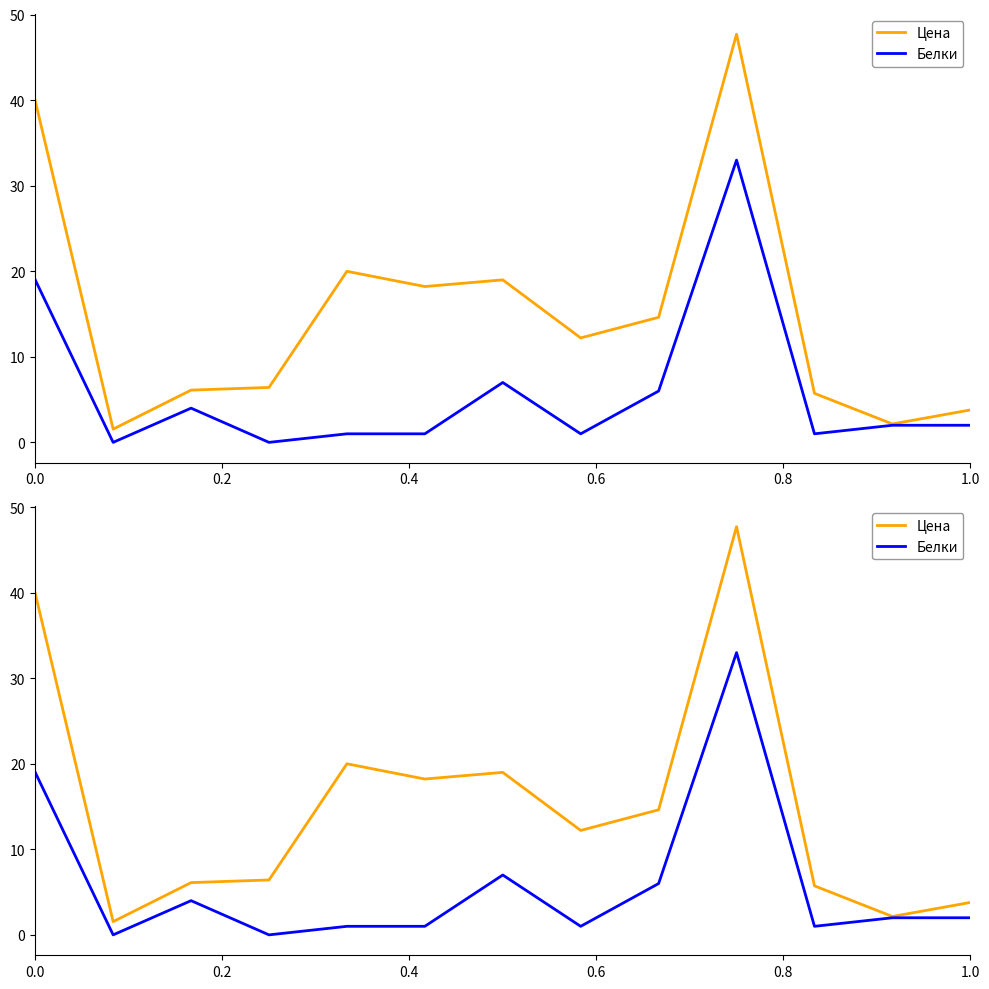

The Цена series shows 39.9 at 0.0. True or false?

True